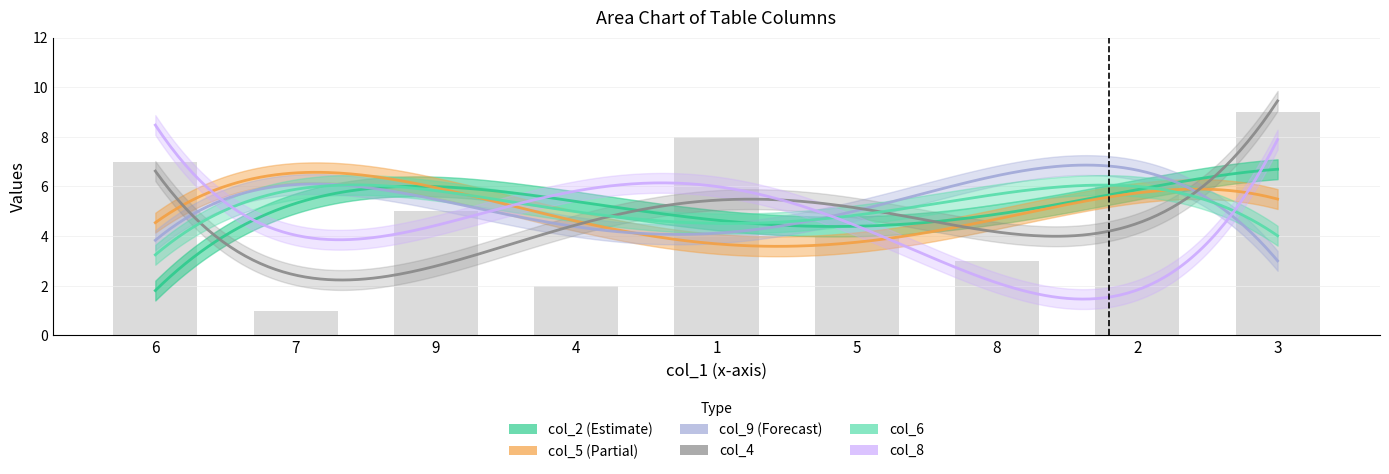

Is it true that col_6 equals 2 at 7?

False